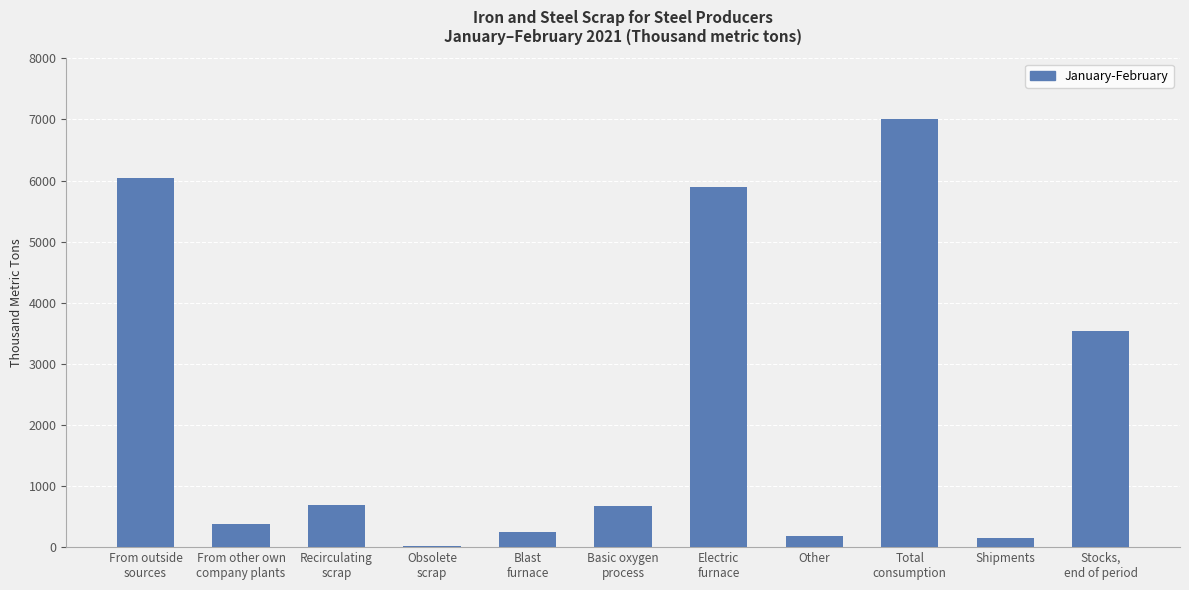

What is the sum of all values?

24823